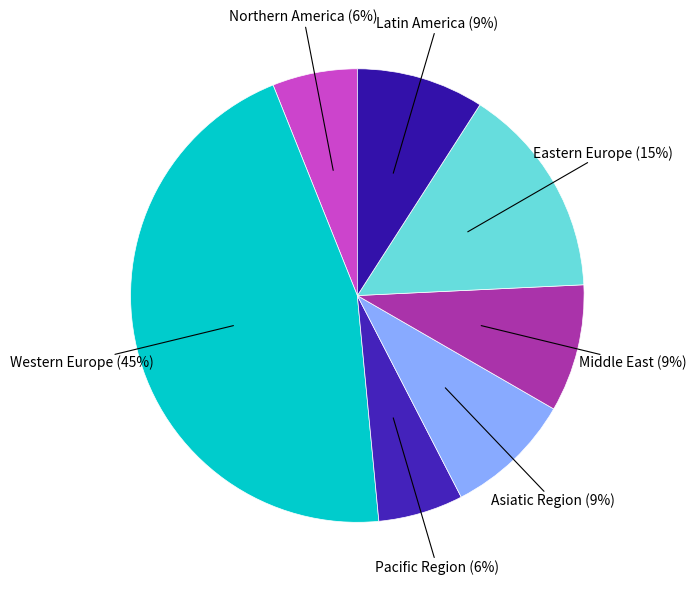

Count the number of slices in the pie.

7